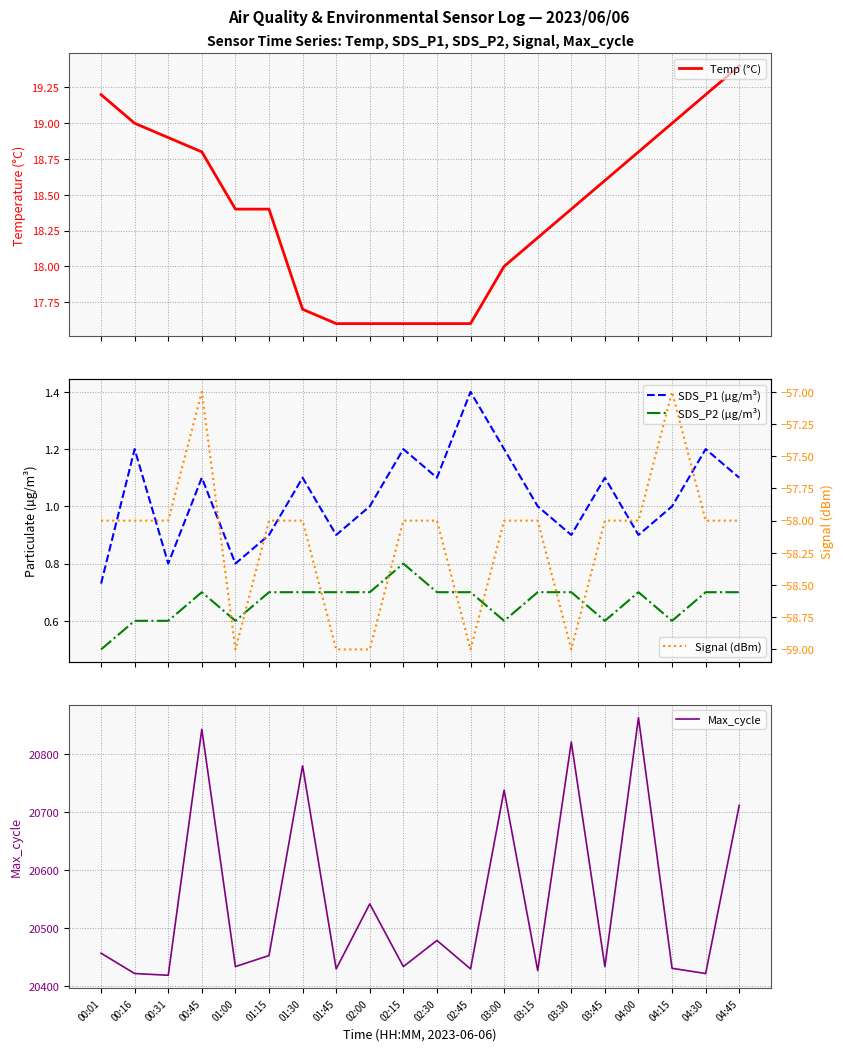

Rank the series at 03:30 from highest to lowest value.

Max_cycle, Temp (°C), SDS_P1 (µg/m³), SDS_P2 (µg/m³), Signal (dBm)